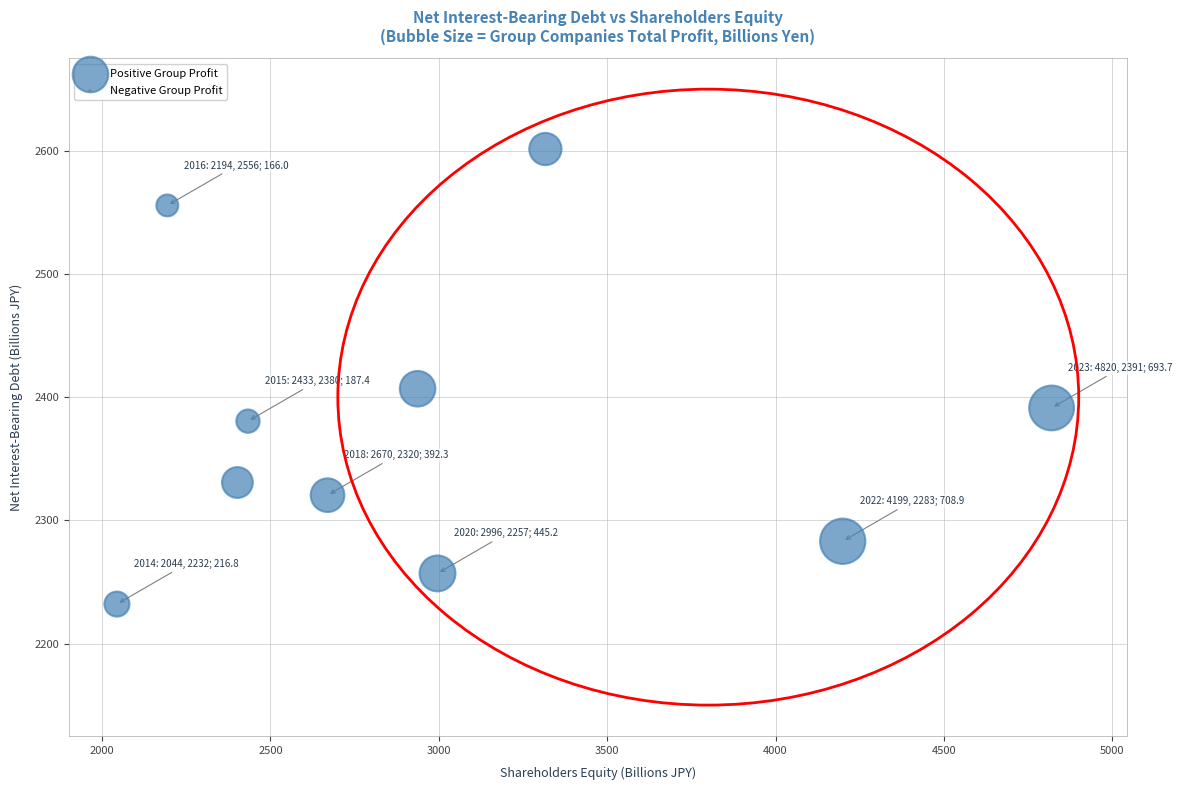

What is the average X value?

3001.0